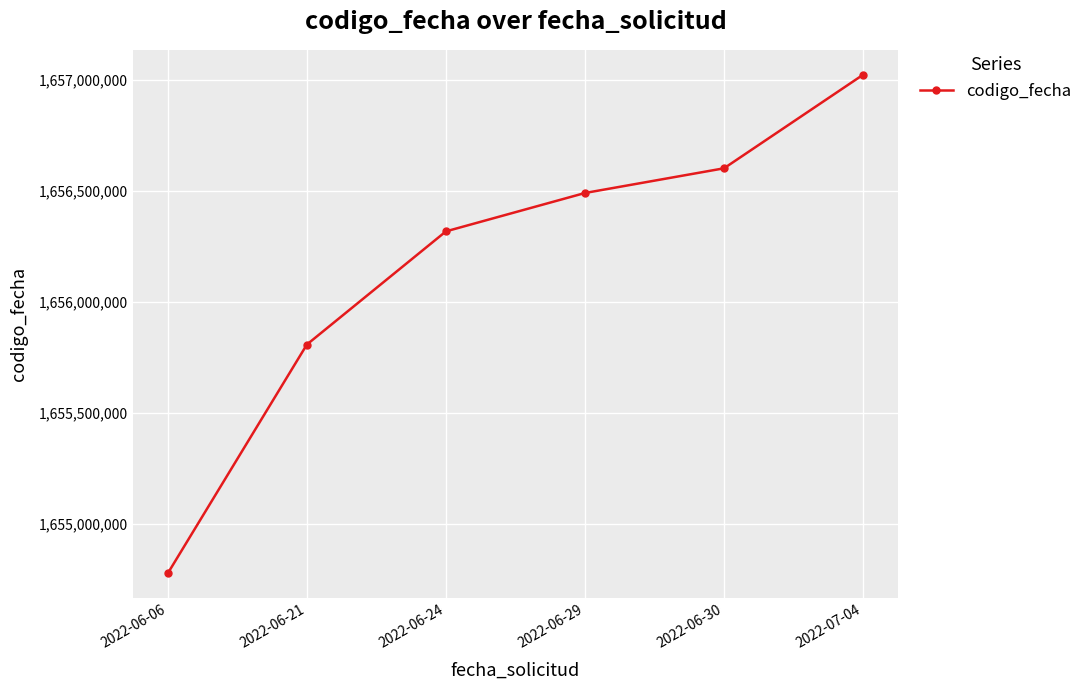

What is the difference between the maximum and minimum values?

2245523